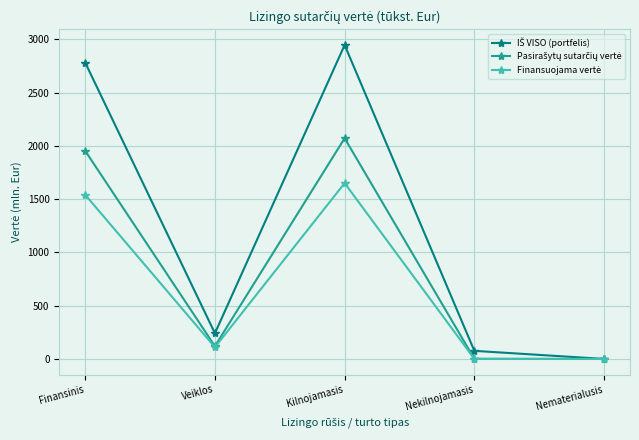

At which category is the sum across all series the highest?

Kilnojamasis